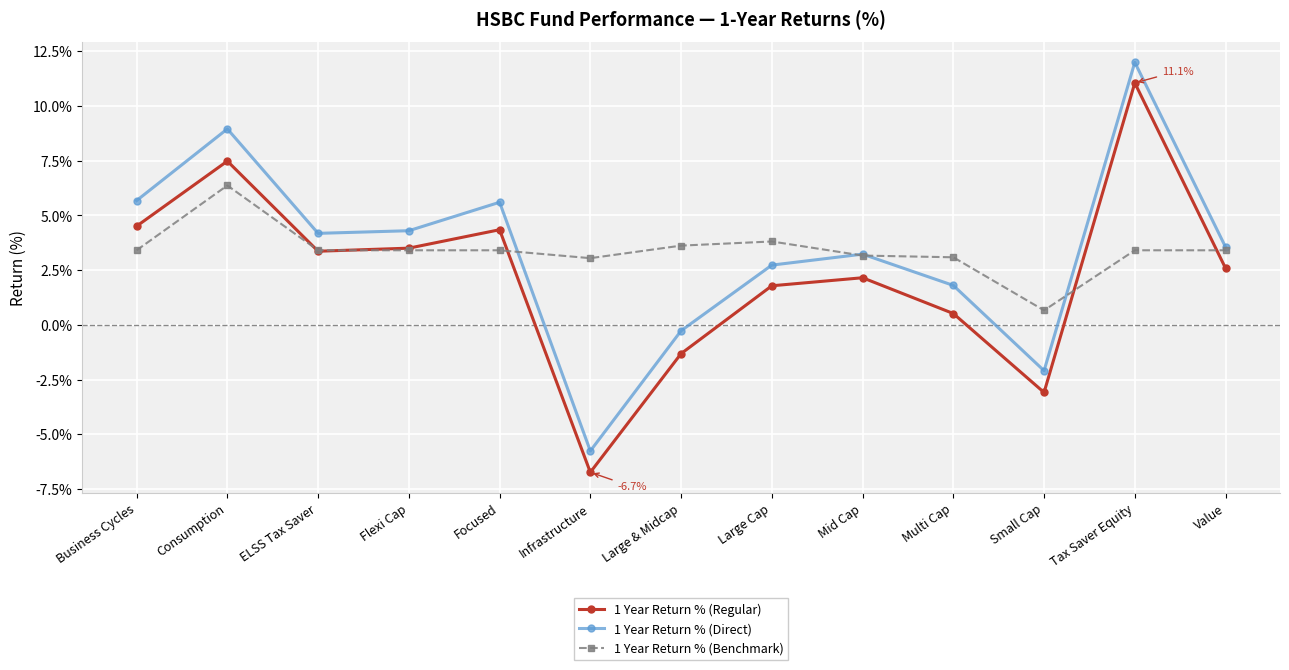

True or false: 1 Year Return % (Direct) has a value of 4.2 at ELSS Tax Saver.

True